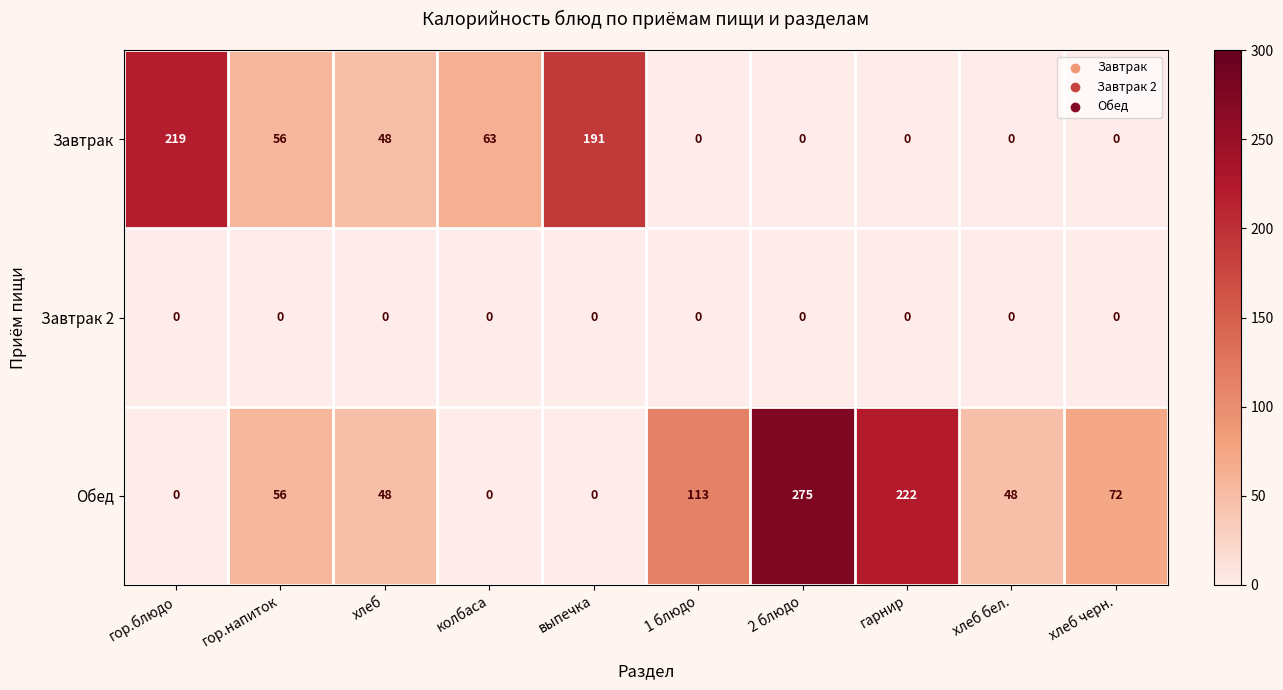

What is the total value across all series at 1 блюдо?

113